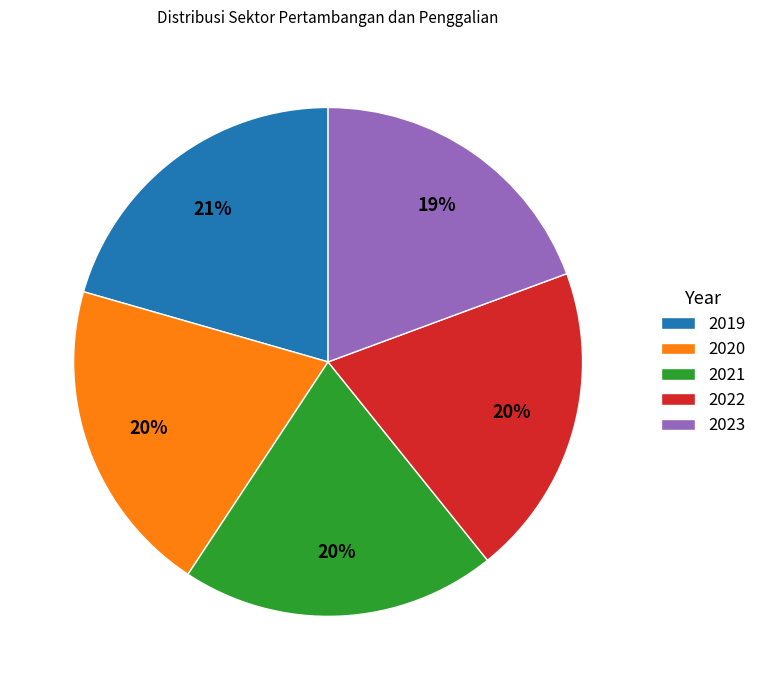

Is the sum of 2021 and 2023 greater than half?

No